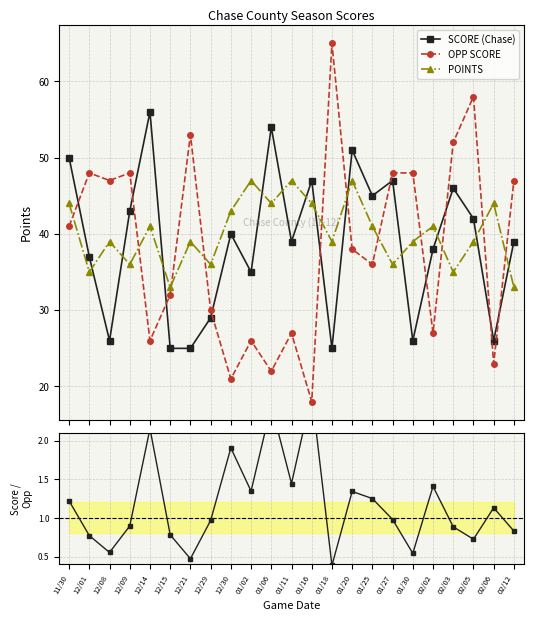

Reading right to left, what are all the values shown in this chart?

SCORE (Chase): 39.0	26.0	42.0	46.0	38.0	26.0	47.0	45.0	51.0	25.0	47.0	39.0	54.0	35.0	40.0	29.0	25.0	25.0	56.0	43.0	26.0	37.0	50.0
OPP SCORE: 47.0	23.0	58.0	52.0	27.0	48.0	48.0	36.0	38.0	65.0	18.0	27.0	22.0	26.0	21.0	30.0	53.0	32.0	26.0	48.0	47.0	48.0	41.0
POINTS: 33.0	44.0	39.0	35.0	41.0	39.0	36.0	41.0	47.0	39.0	44.0	47.0	44.0	47.0	43.0	36.0	39.0	33.0	41.0	36.0	39.0	35.0	44.0
Score/Opp ratio: 0.8	1.1	0.7	0.9	1.4	0.5	1.0	1.2	1.3	0.4	2.6	1.4	2.5	1.3	1.9	1.0	0.5	0.8	2.2	0.9	0.6	0.8	1.2